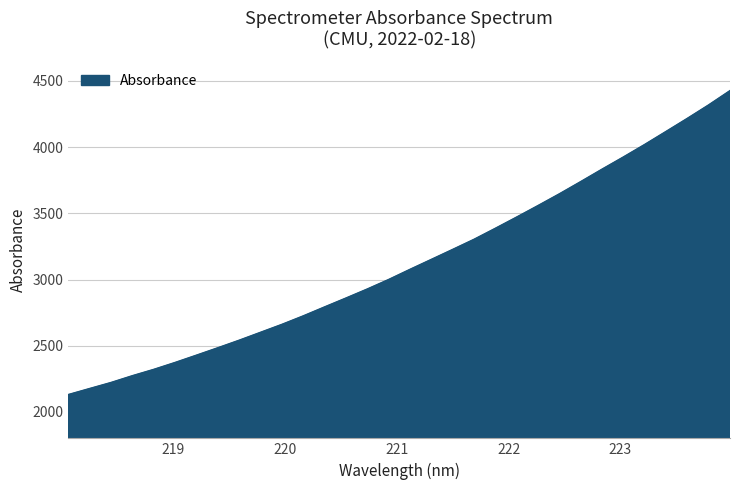

What is the sum of all values?

99875.5